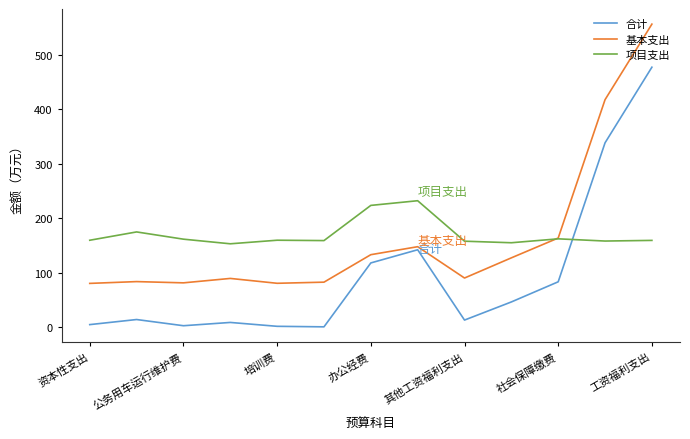

The value of 合计 at 10 is 0.8. True or false?

False